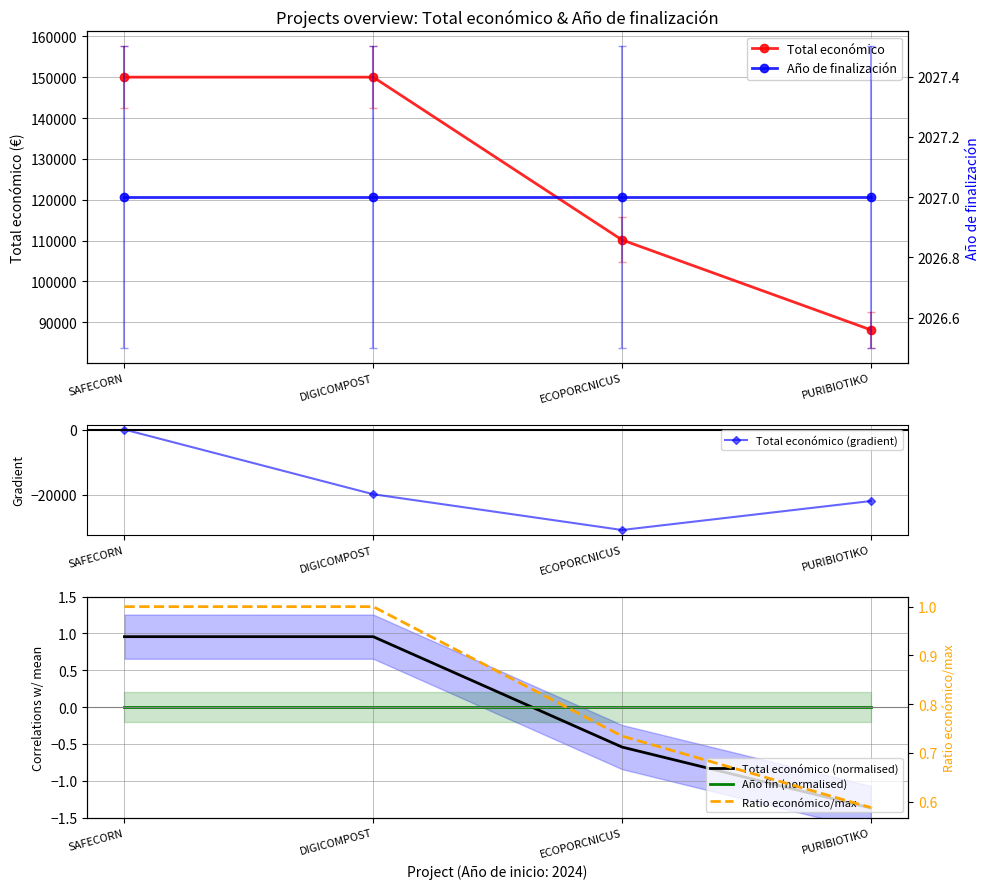

At how many categories does at least one series exceed 14008?

4